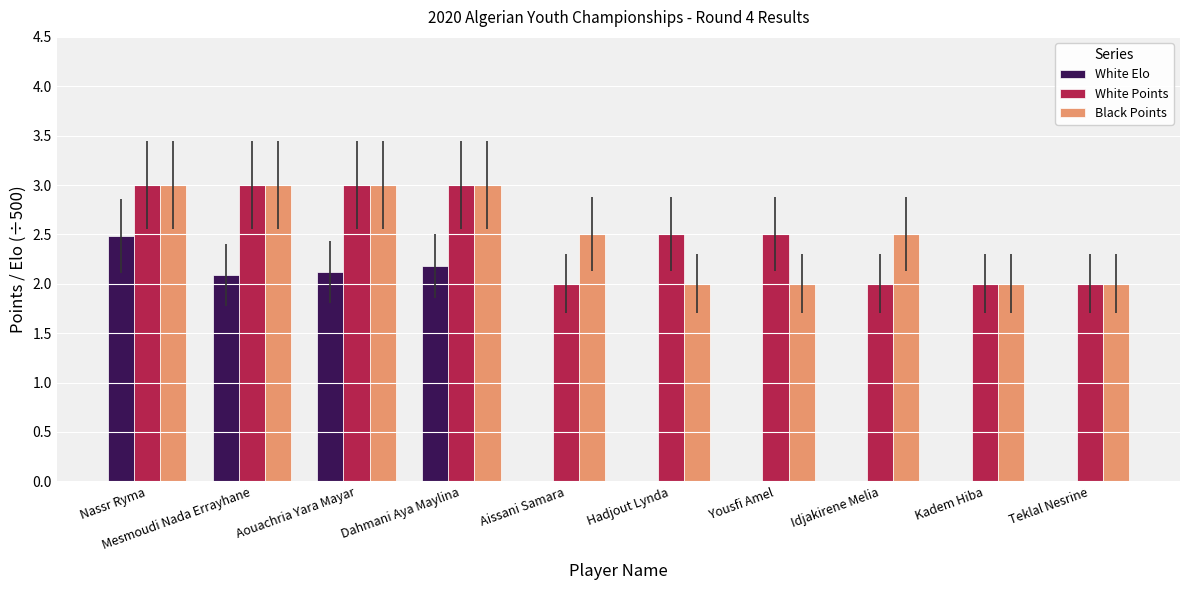

What is the approximate value of White Elo at Nassr Ryma?

2.5